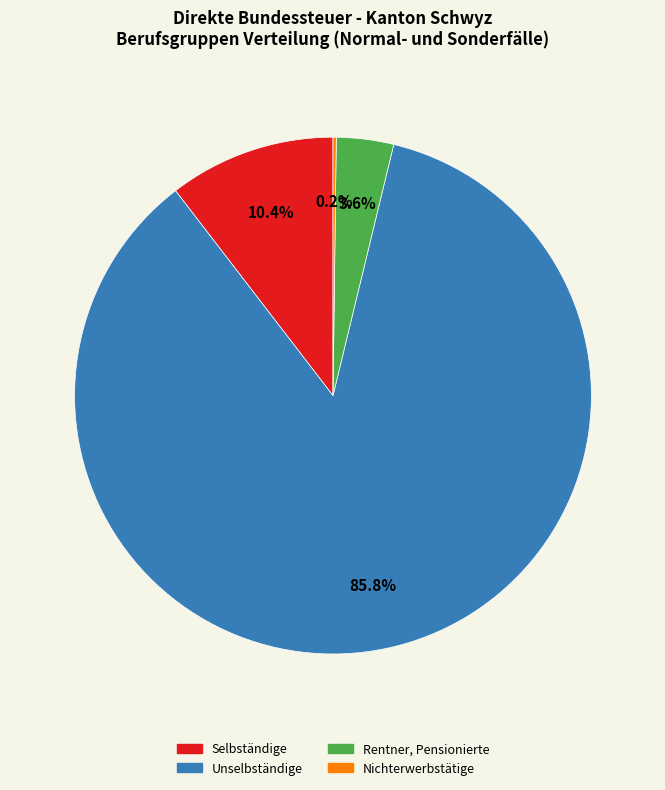

Does Unselbständige account for over 50% of the chart?

Yes